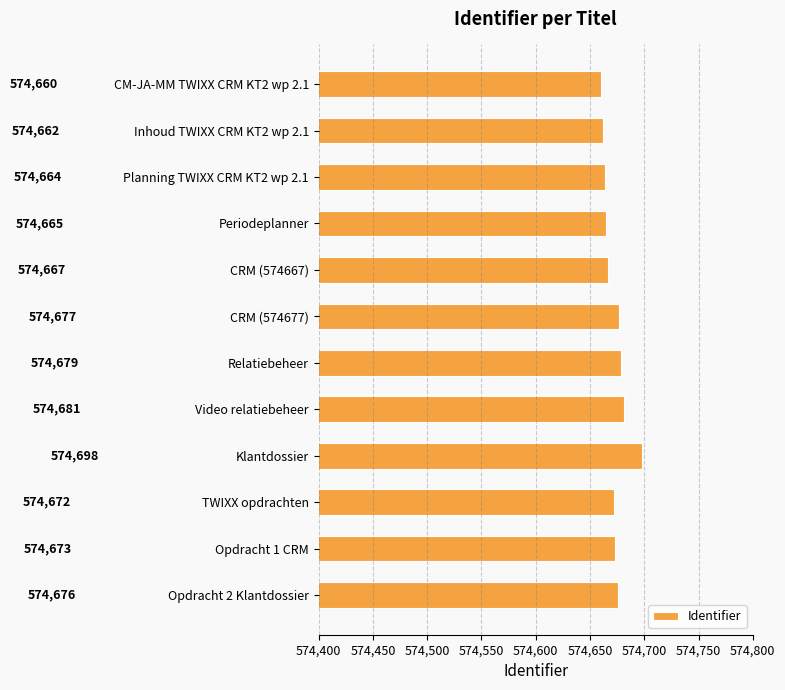

What is the change in value from TWIXX opdrachten to Opdracht 1 CRM?

+1